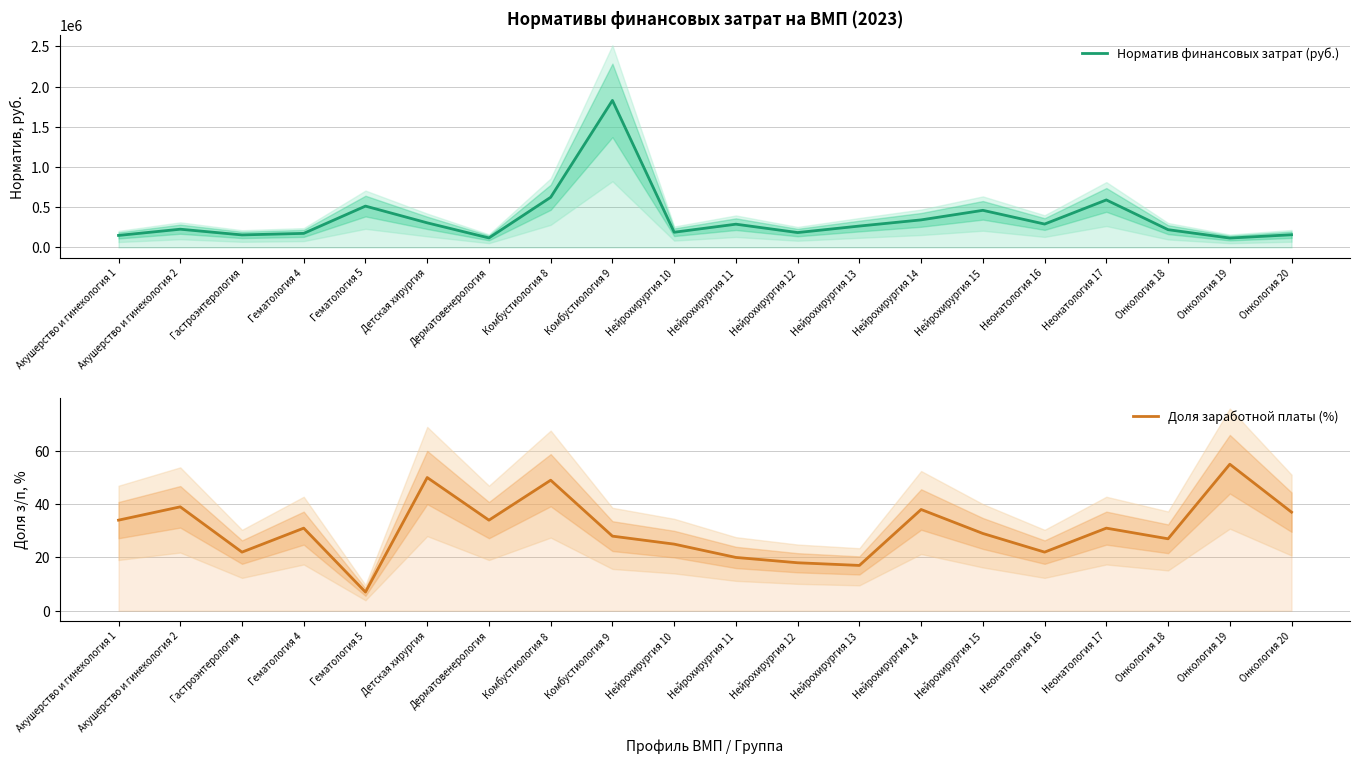

What is the average value of the Доля заработной платы (%) series?

31